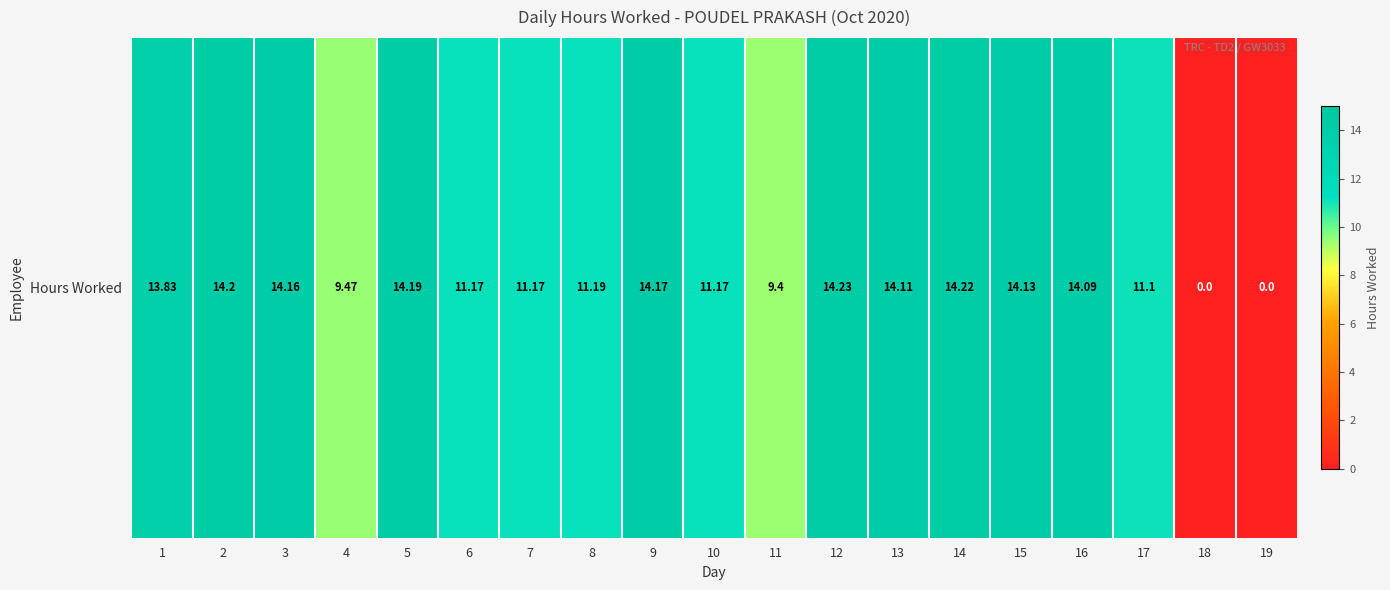

Is it true that the value at 2 is 24.7?

False